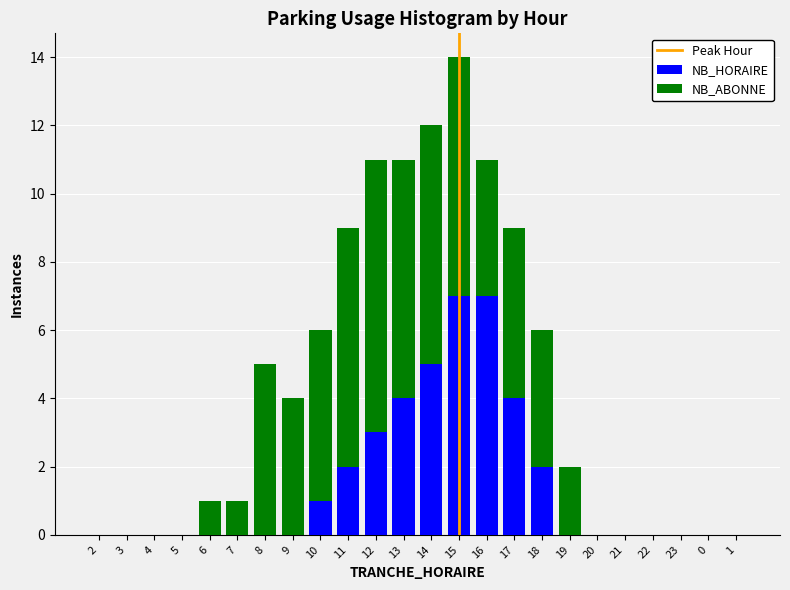

What is the highest value of the NB_HORAIRE series?

7